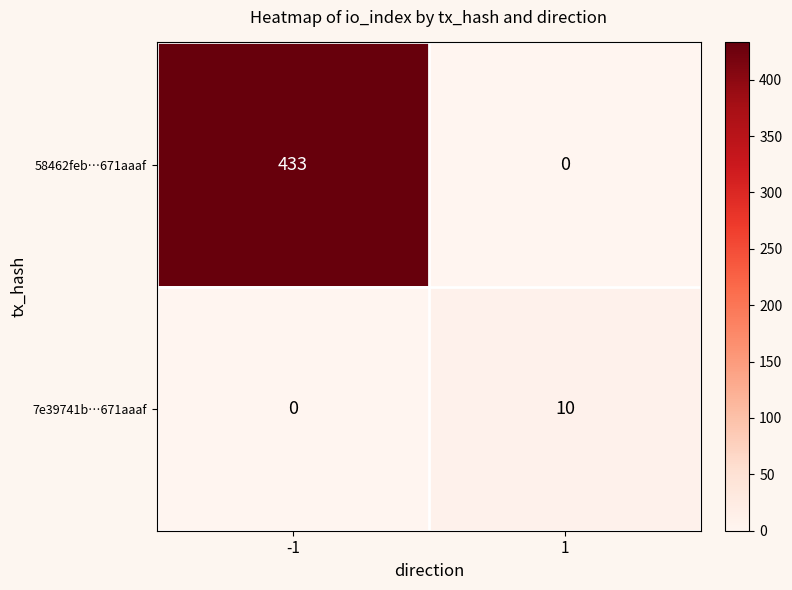

What is the spread (max minus min) of values at 1?

10